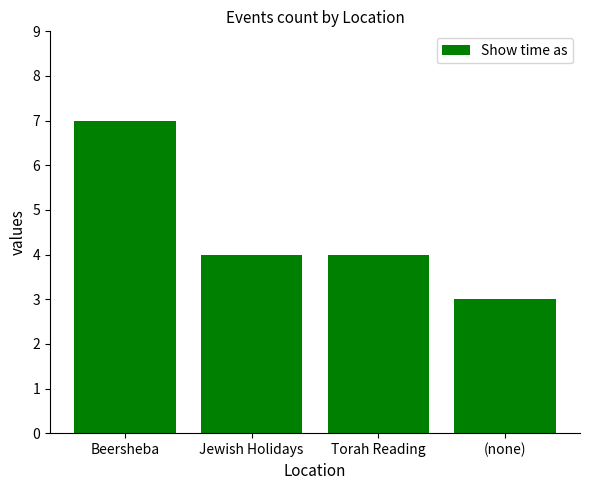

What value does the data have at Beersheba?

7